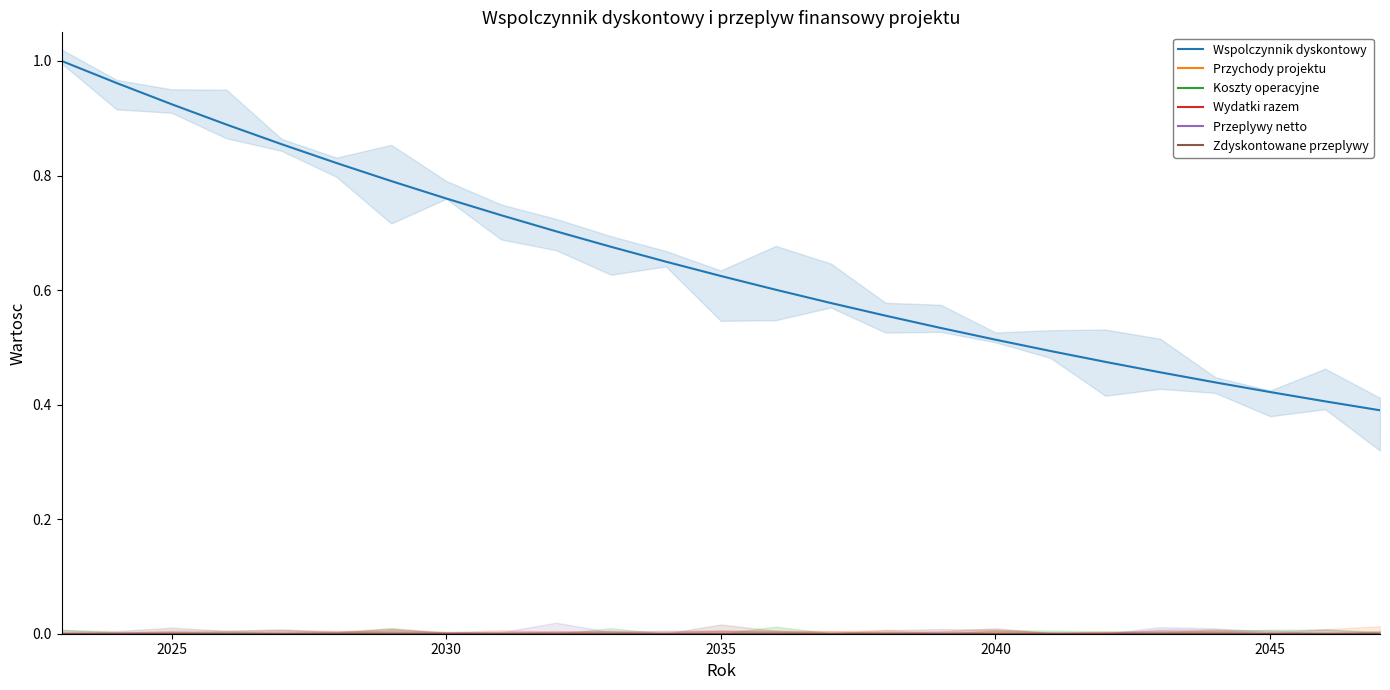

What is the greatest value displayed?

1.0